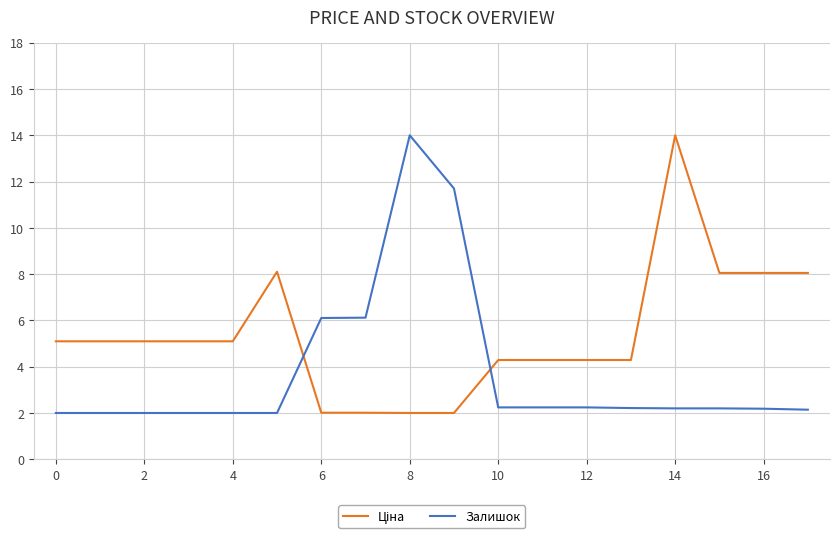

At how many categories does at least one series exceed 12?

2